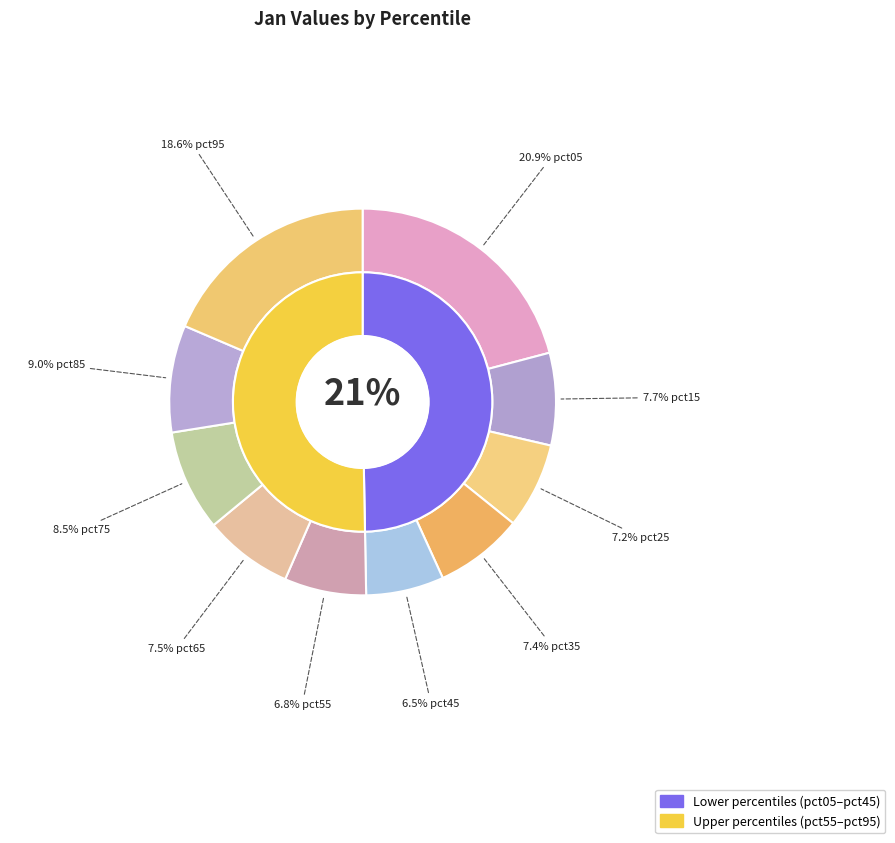

Is there a majority slice in this chart?

No